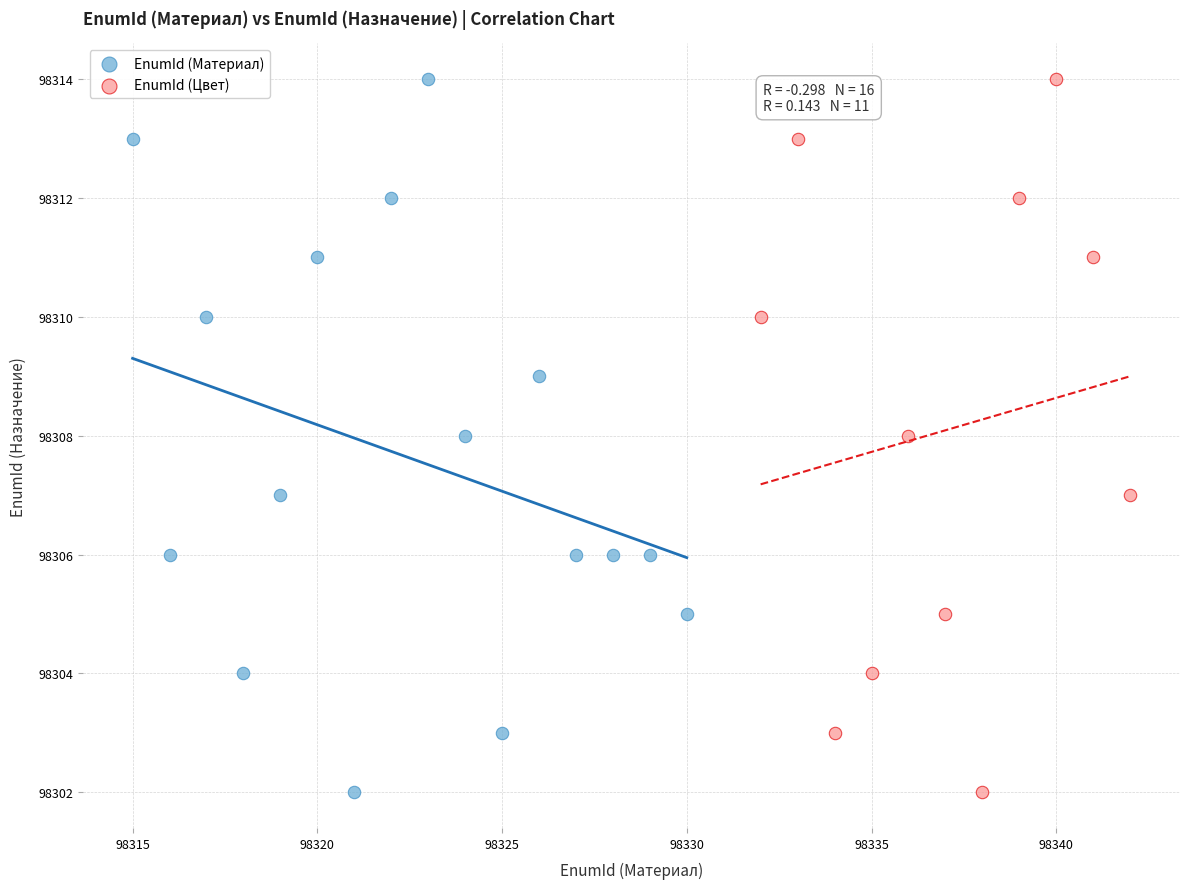

What are all the series names shown in the legend?

EnumId (Материал), EnumId (Цвет)